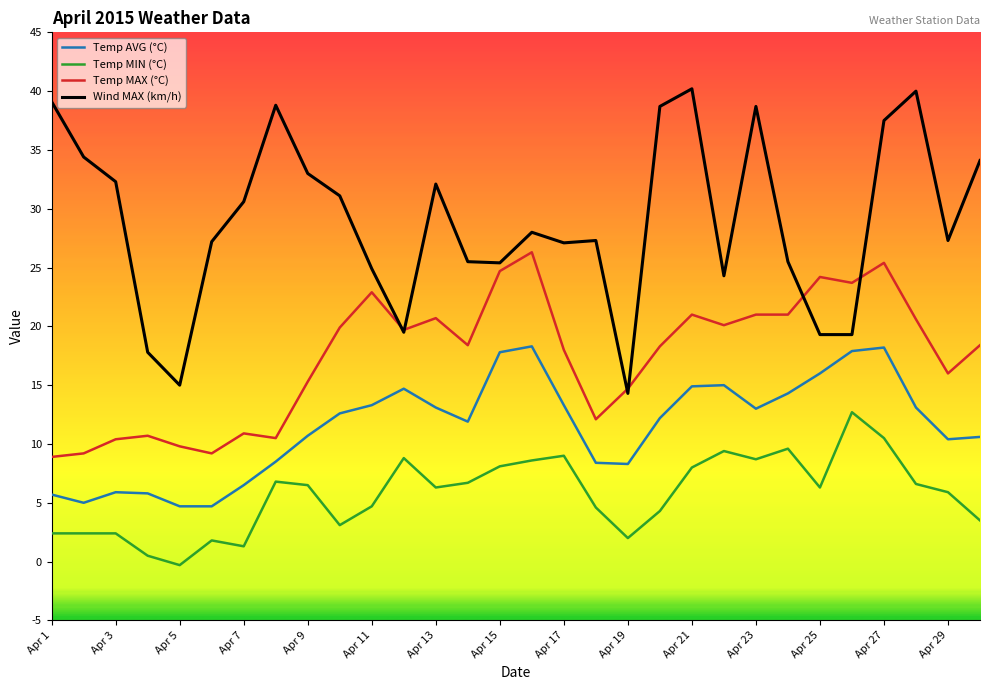

Rank the series by their maximum value, from highest to lowest.

Wind MAX (km/h), Temp MAX (°C), Temp AVG (°C), Temp MIN (°C)